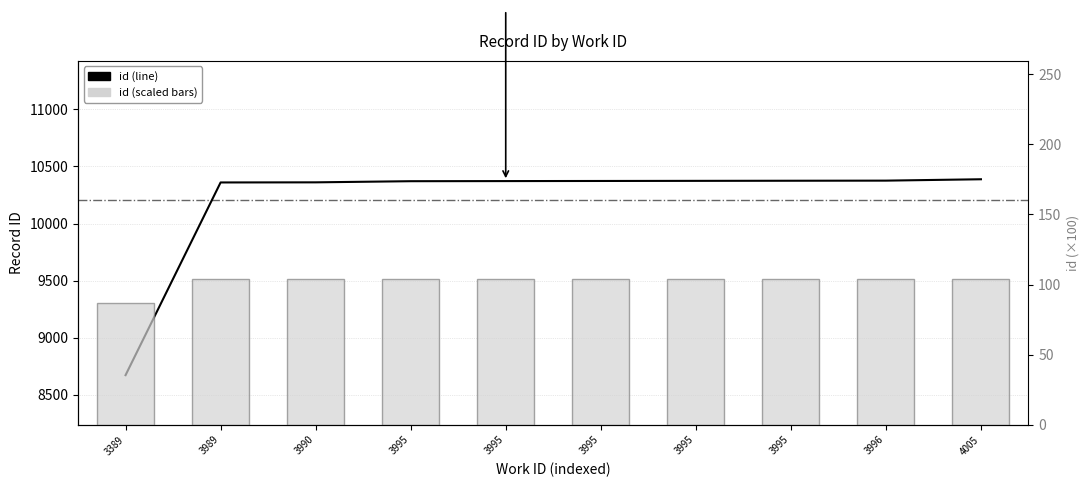

What is the value of the id (scaled /100) bar at the 7th from the left?

103.7